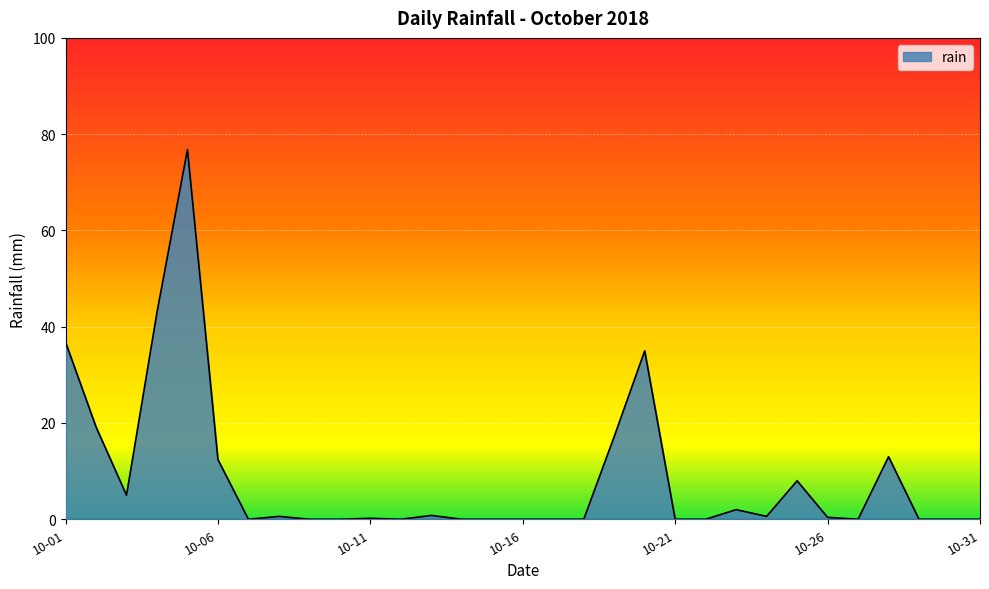

True or false: the data has more than 1 interior local peaks.

True